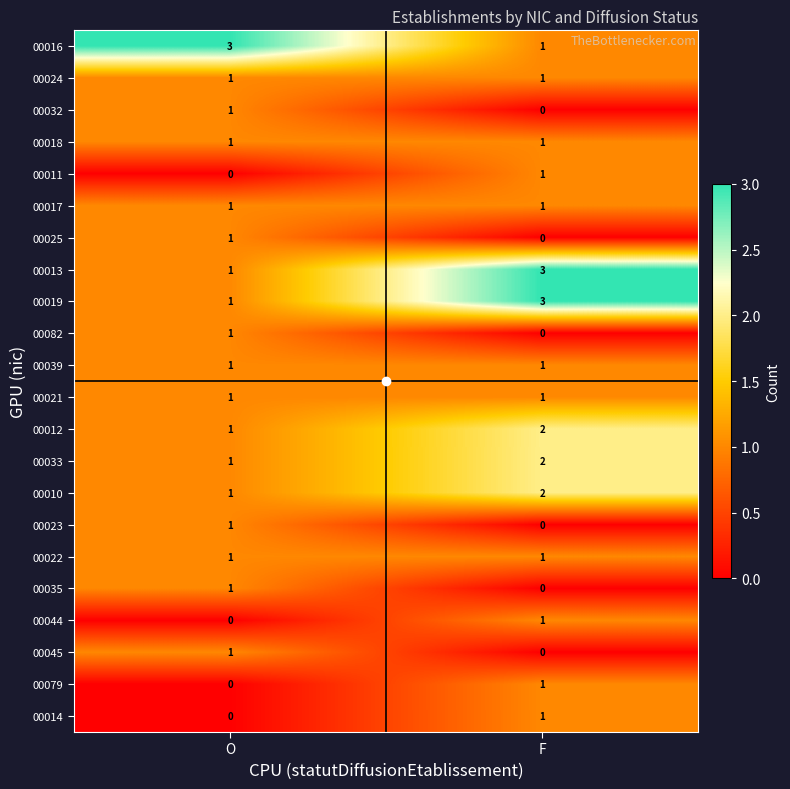

At which category is the sum across all series the highest?

F